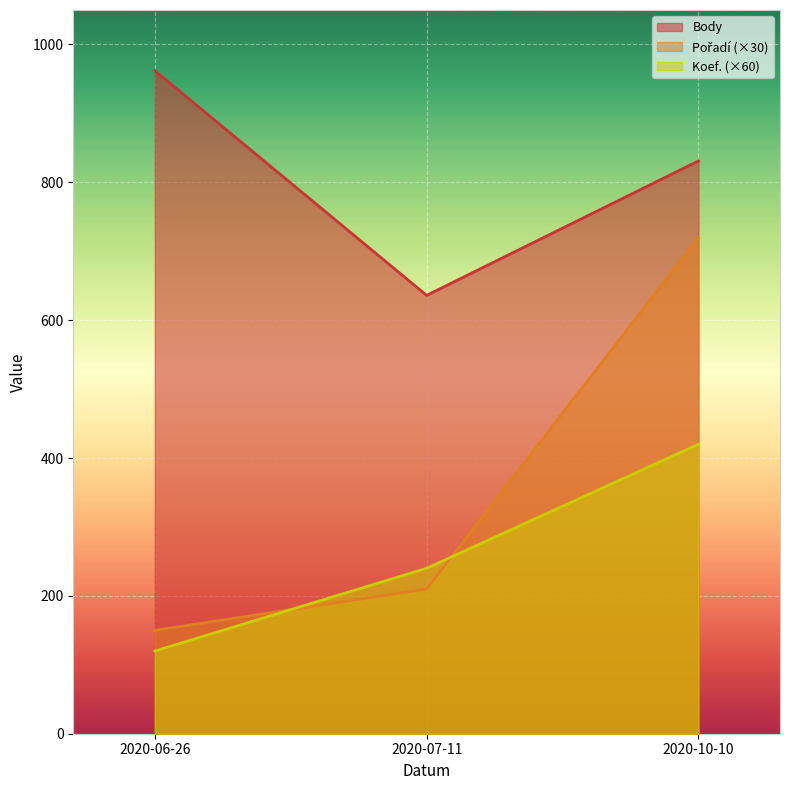

Read the Koef. value at 2020-06-26, to the nearest 5.

120